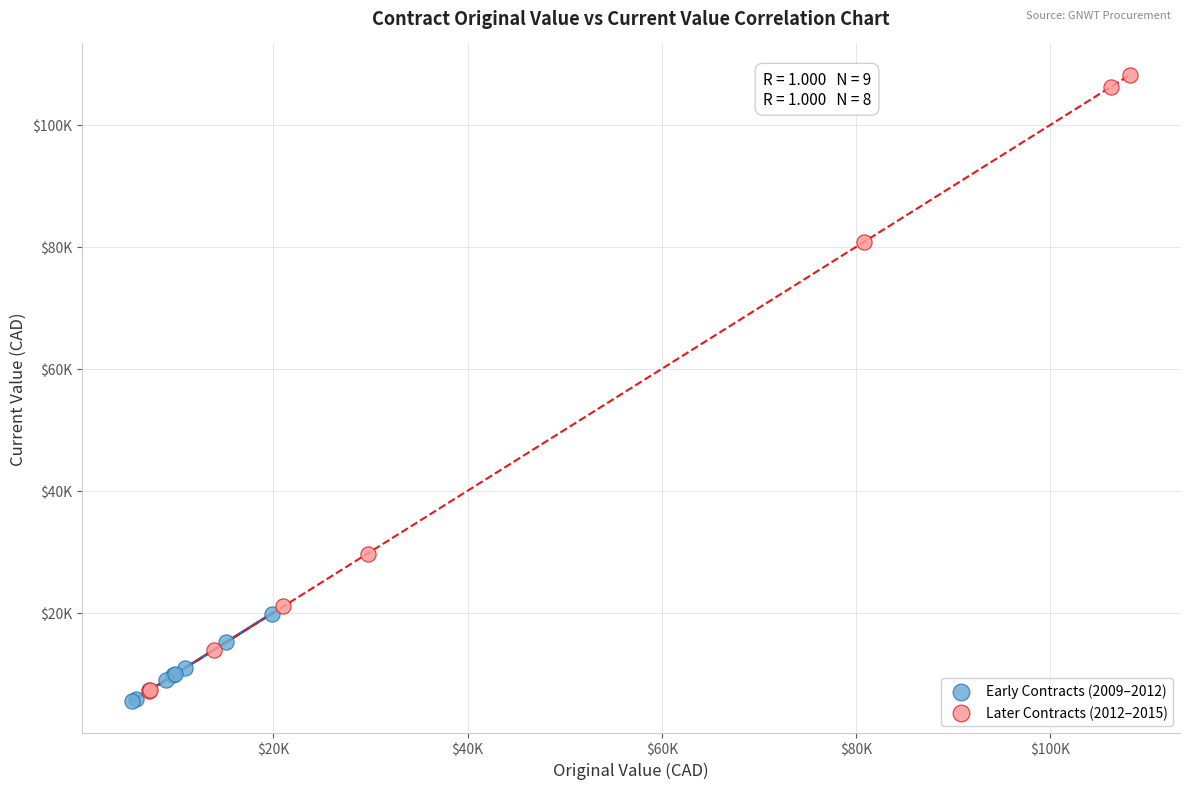

Which series contains the highest Y value?

Later Contracts (2012–2015)